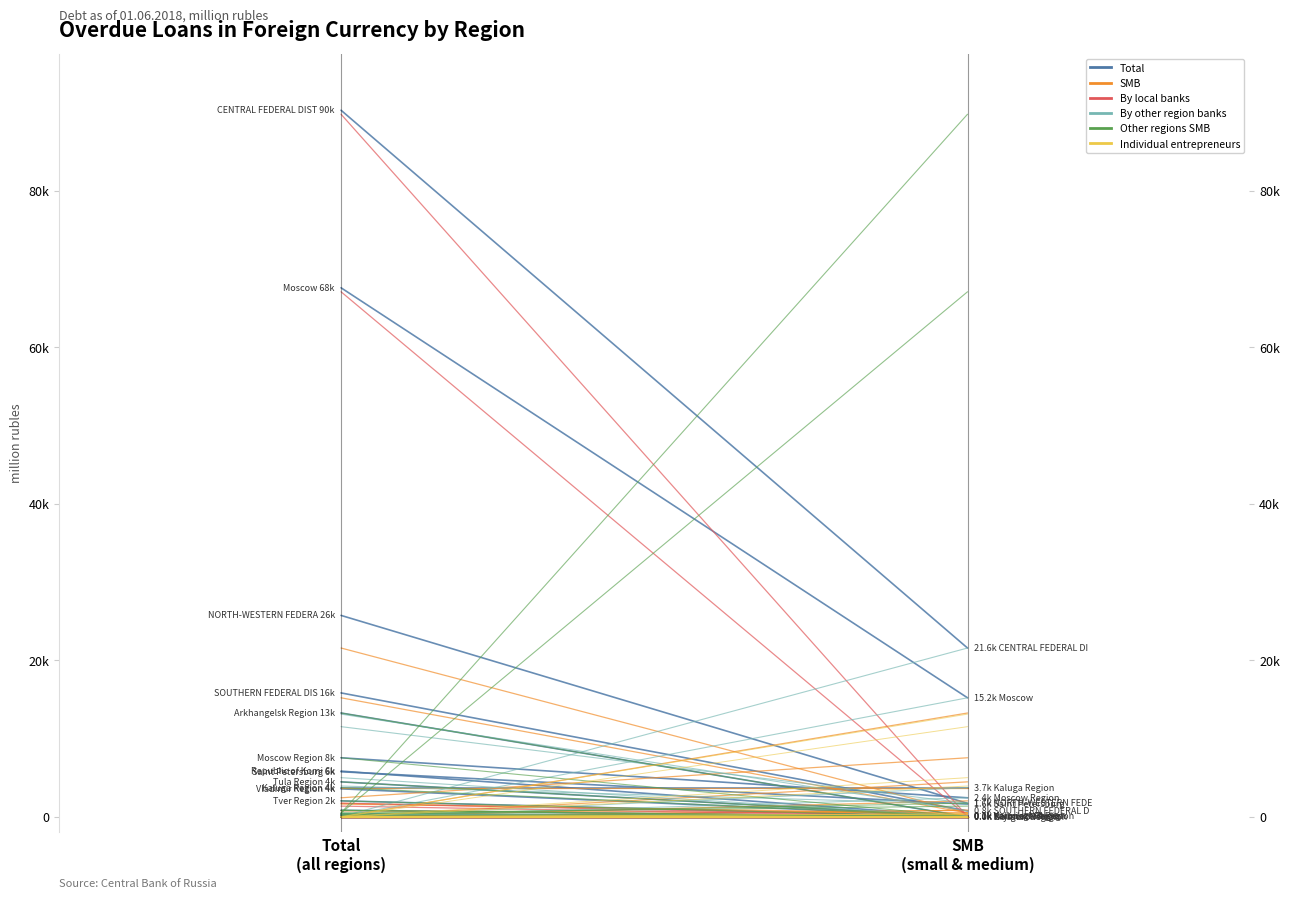

Reading right to left, what are all the values shown in this chart?

Total: 21577	90308
SMB: 483	21577
By local banks: 44	89797
By other region banks: 21577	28
Other regions SMB: 89797	483
Individual entrepreneurs: 28	44